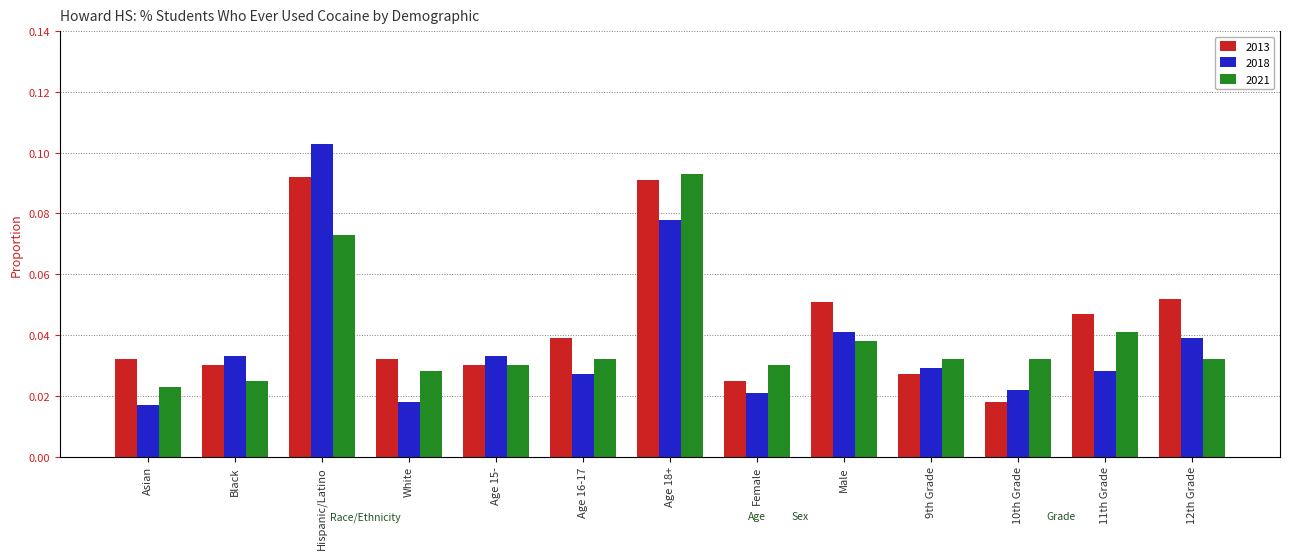

Which label corresponds to the largest value in the chart?

Hispanic/Latino